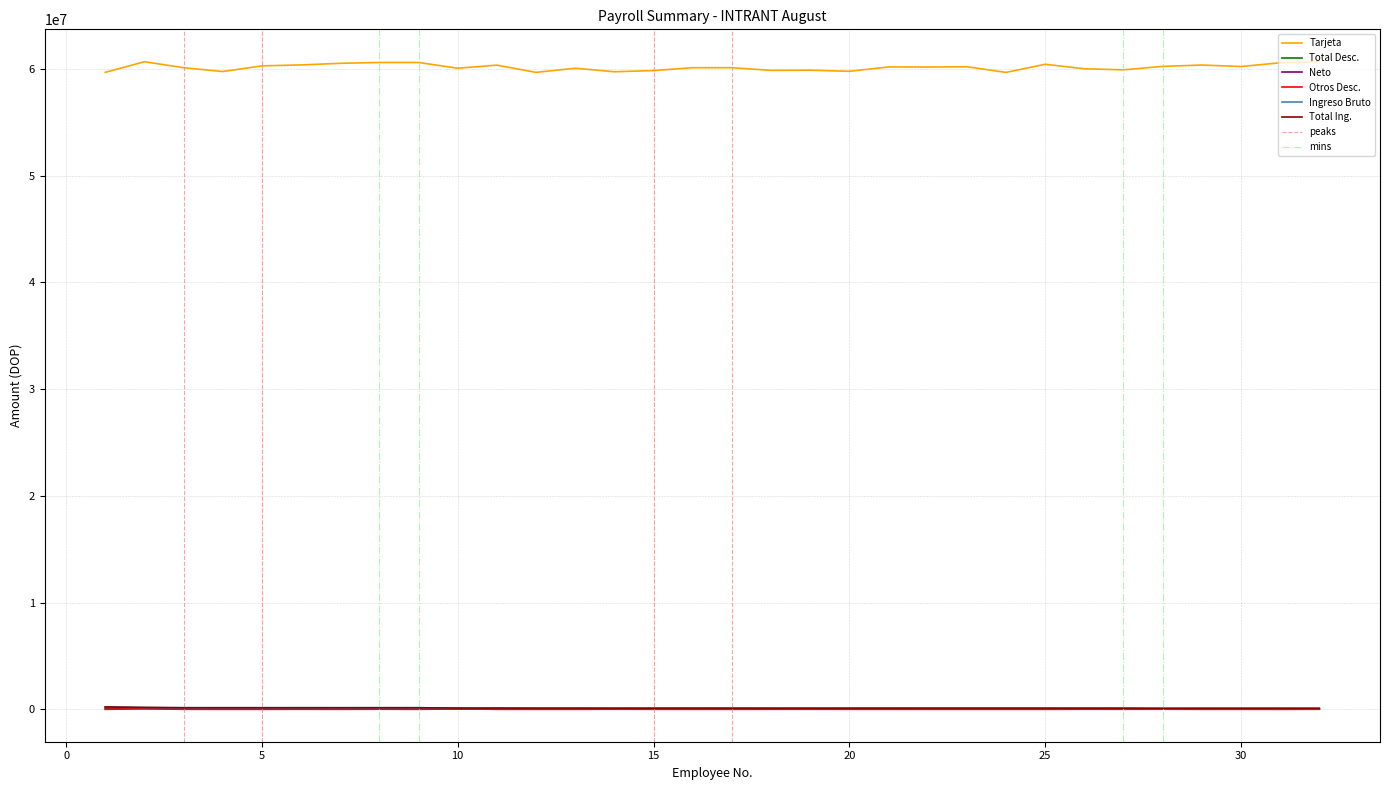

How many data points in Total Desc. are less than 23401?

16